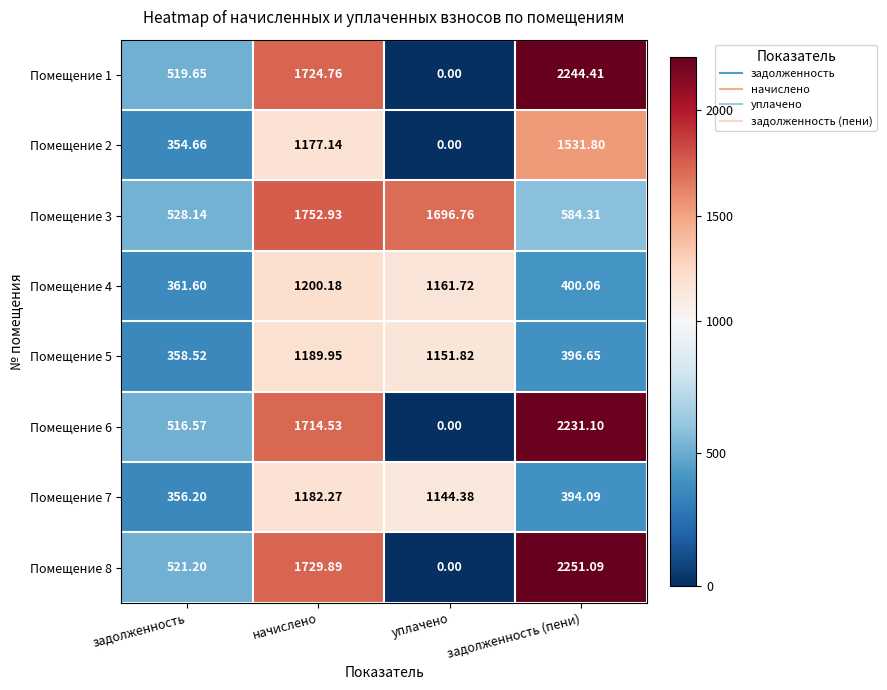

How many data points does each series have?

4